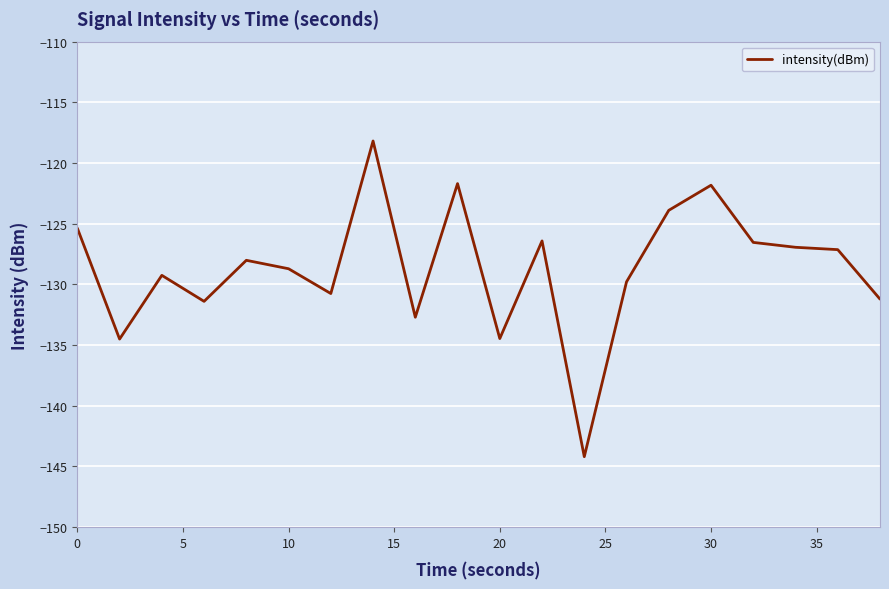

What is the minimum value shown in the chart?

-144.2